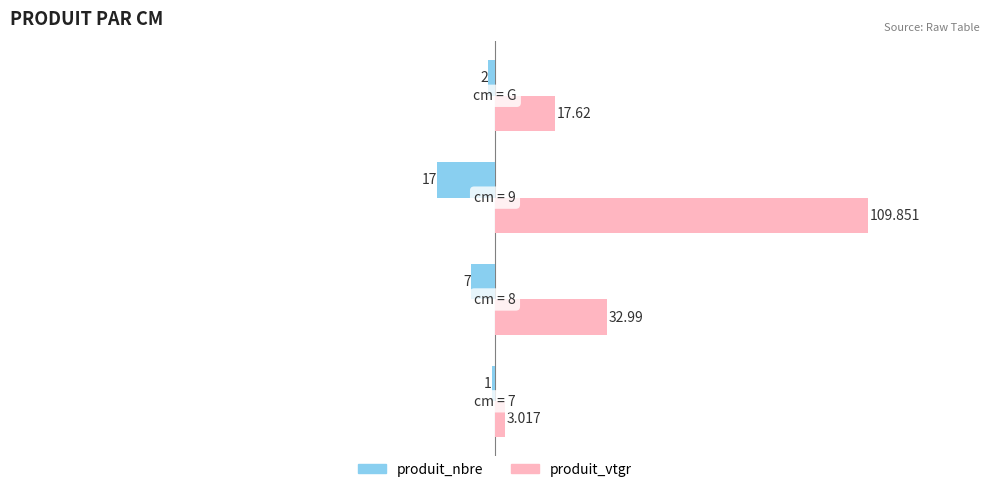

Which series has the largest total across all categories?

produit_vtgr